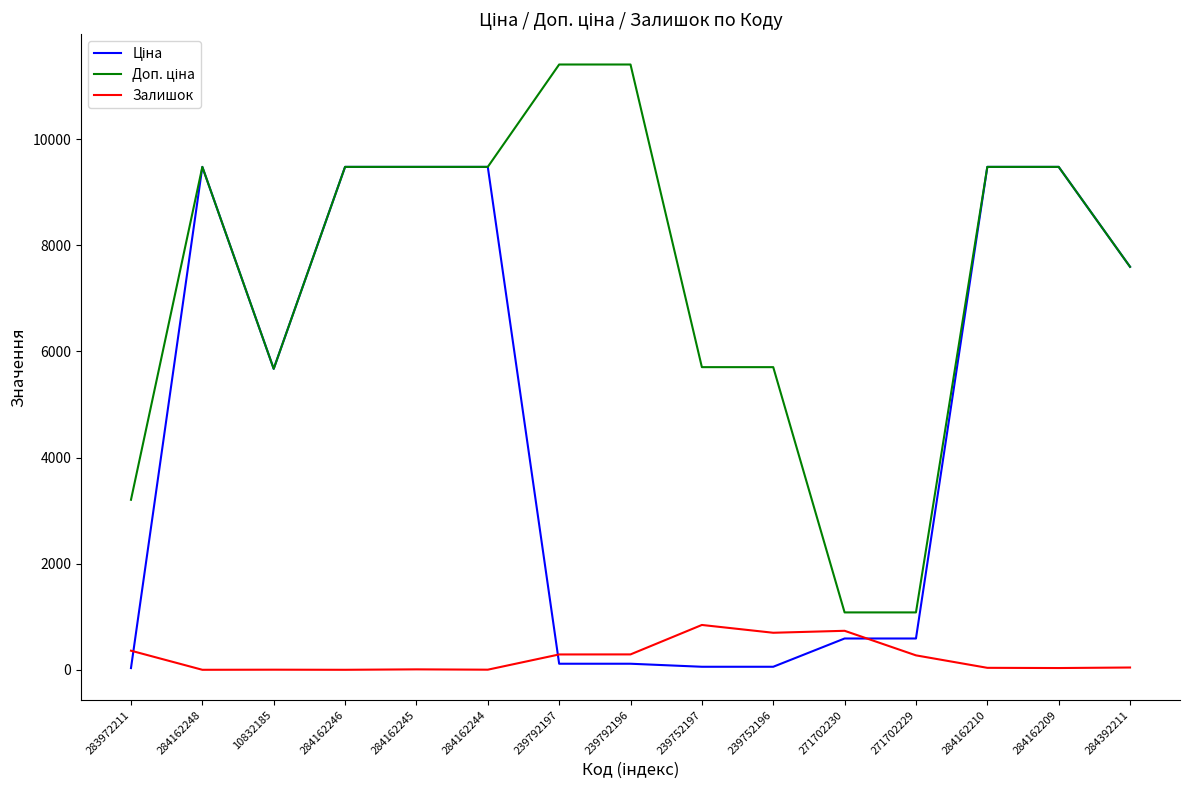

What is the difference between the highest and lowest values at 284162246?

9480.1